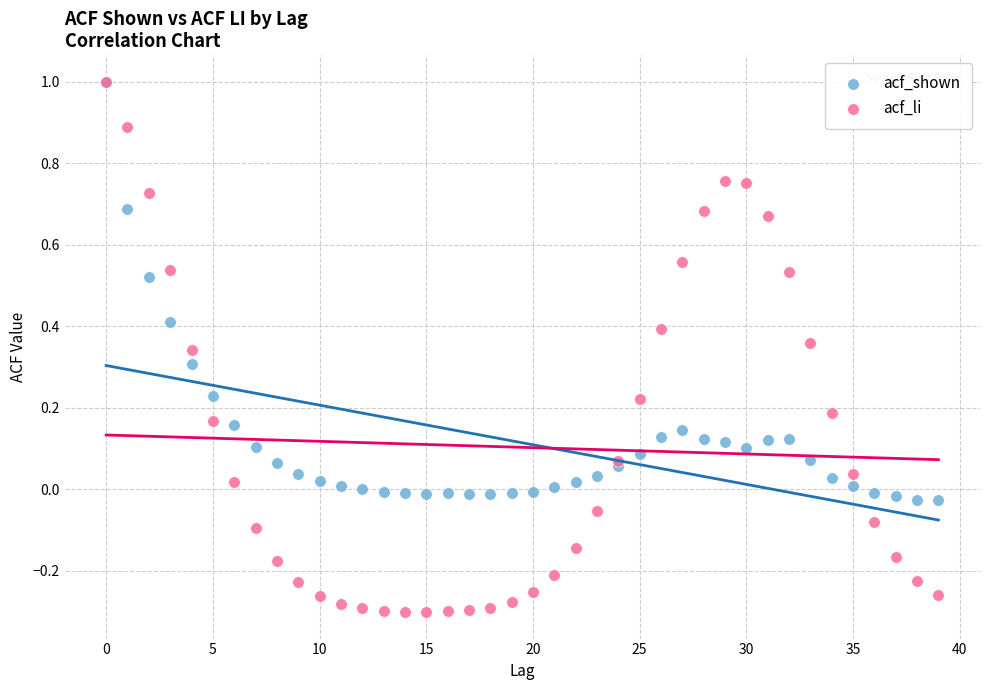

Which series has the widest spread of Y values?

acf_li